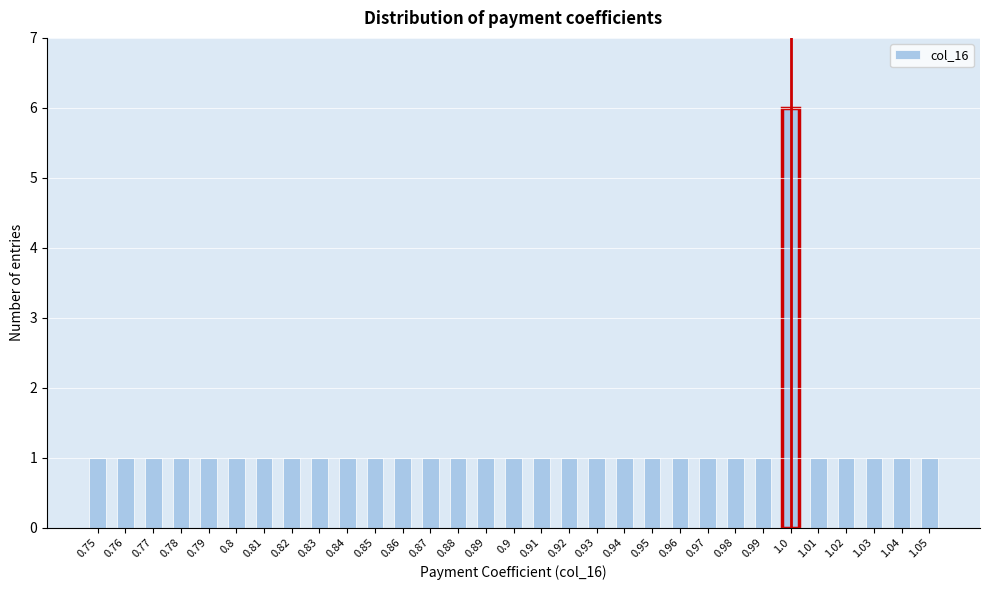

At which category does the chart reach its peak across all series?

1.0